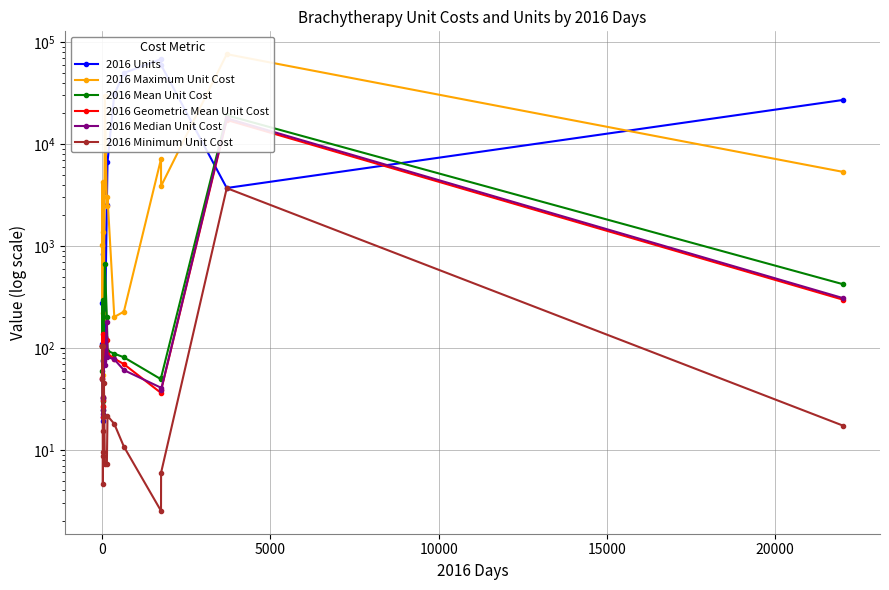

Reading left to right, extract all data points from this chart.

2016 Units: 109.0	276.0	75.0	19.0	21.0	828.0	1022.0	3385.0	128.0	2529.0	6641.0	30676.0	49720.0	67792.0	59523.0	3700.0	27019.0
2016 Maximum Unit Cost: 105.0	1017.7	4272.3	54.1	32.7	1377.5	217.7	195.1	29396.5	2490.1	3021.8	201.1	226.8	7123.4	3862.4	75991.9	5326.4
2016 Mean Unit Cost: 105.0	60.0	297.1	24.6	30.0	75.5	32.0	93.9	672.5	201.6	93.3	87.8	80.8	49.3	51.1	19105.3	421.4
2016 Geometric Mean Unit Cost: 105.0	51.1	137.4	20.8	27.1	30.7	26.5	88.8	128.1	119.4	87.6	78.5	69.3	36.2	38.3	17204.3	297.2
2016 Median Unit Cost: 105.0	49.5	103.7	32.3	32.7	24.9	22.4	75.1	67.3	178.7	81.4	77.2	60.5	40.7	38.8	17861.2	307.8
2016 Minimum Unit Cost: 105.0	49.5	103.7	8.8	4.6	9.5	15.2	45.5	7.2	7.2	21.5	18.0	10.8	2.5	6.0	3689.3	17.3